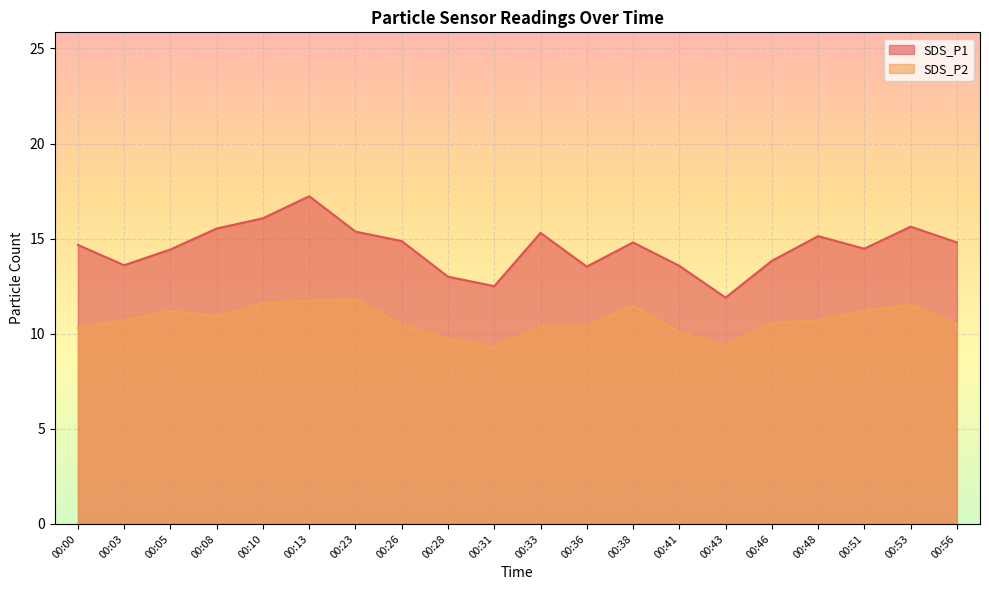

Reading left to right, transcribe all the data shown in this chart.

SDS_P1: 14.7	13.6	14.4	15.5	16.1	17.2	15.4	14.9	13.0	12.5	15.3	13.5	14.8	13.6	11.9	13.8	15.1	14.5	15.6	14.8
SDS_P2: 10.3	10.7	11.2	10.9	11.6	11.7	11.8	10.5	9.7	9.3	10.4	10.4	11.5	10.1	9.4	10.6	10.7	11.2	11.5	10.5